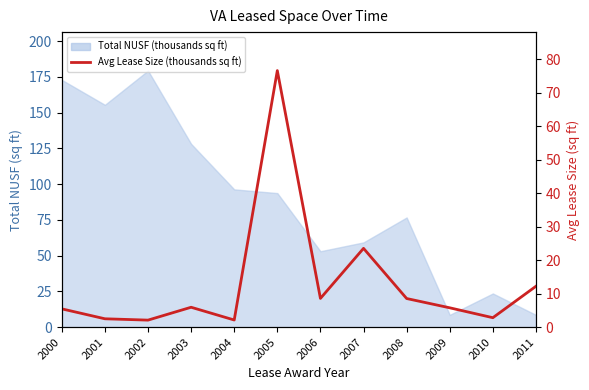

How many points are lower than both their immediate neighbors (excluding endpoints)?

4